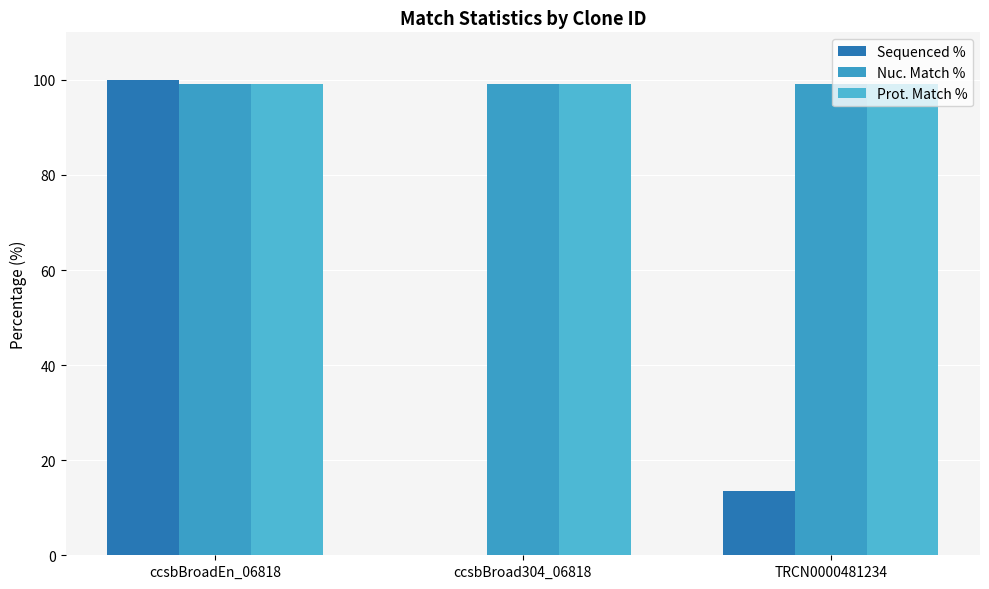

How many values in Sequenced % are above zero?

2